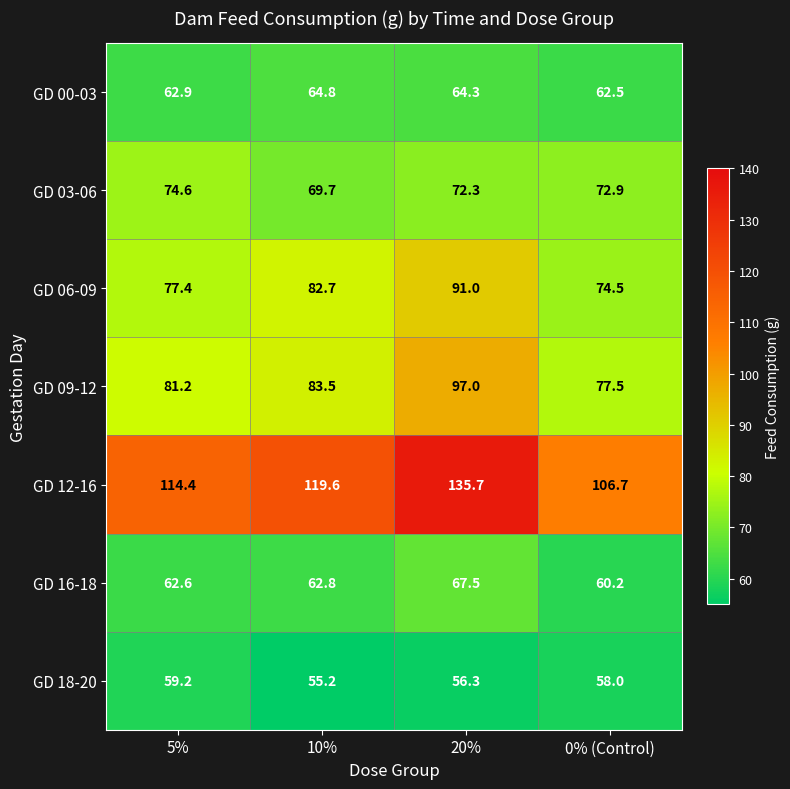

True or false: GD 18-20 has a value of 34.2 at 10%.

False